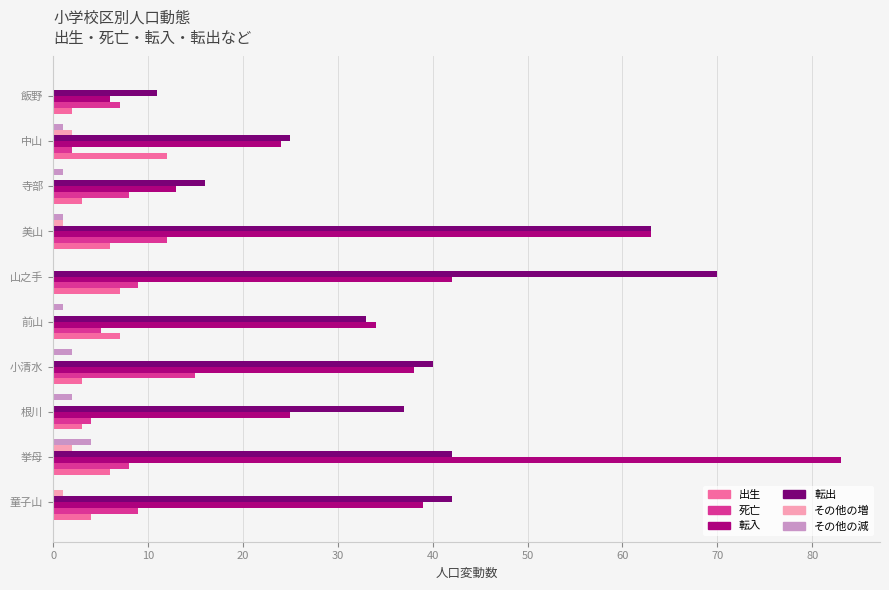

What is the sum of the 死亡 values at 飯野 and 挙母?

15